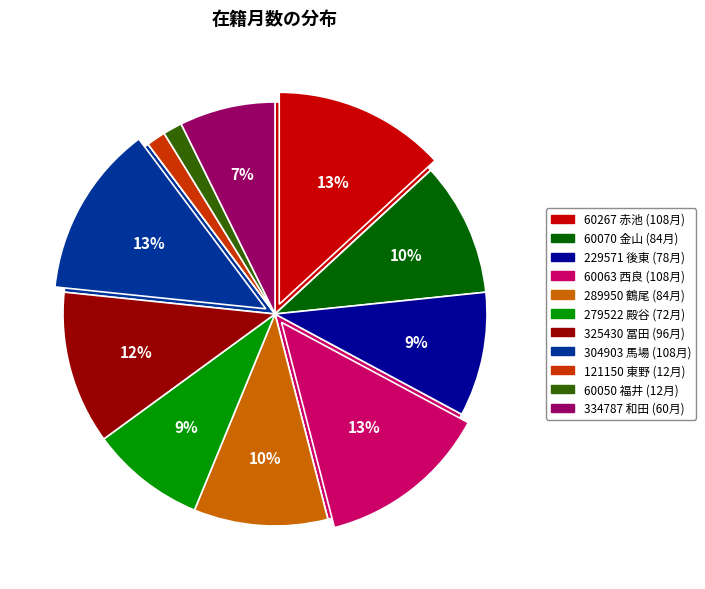

What is the smallest slice in the pie chart?

121150 東野